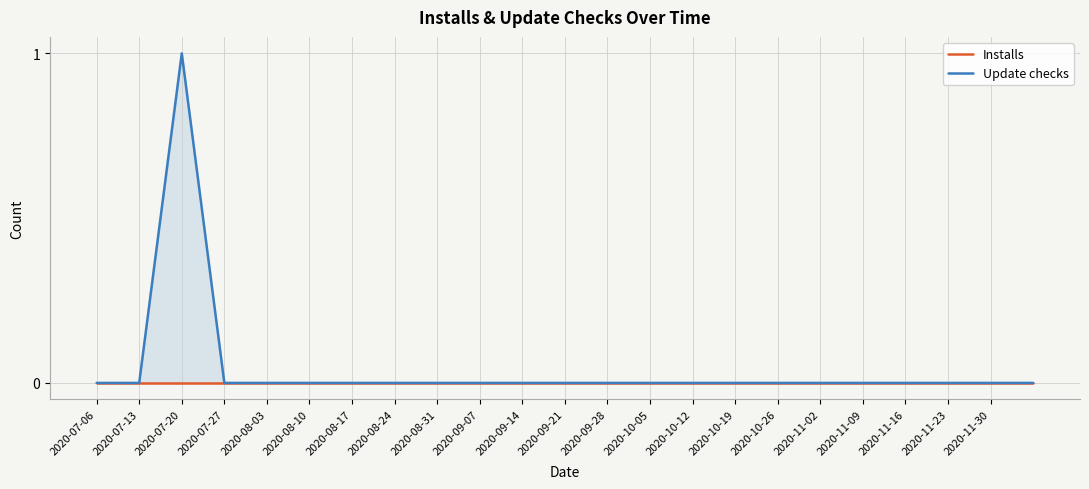

At which category is the sum across all series the highest?

2020-07-20